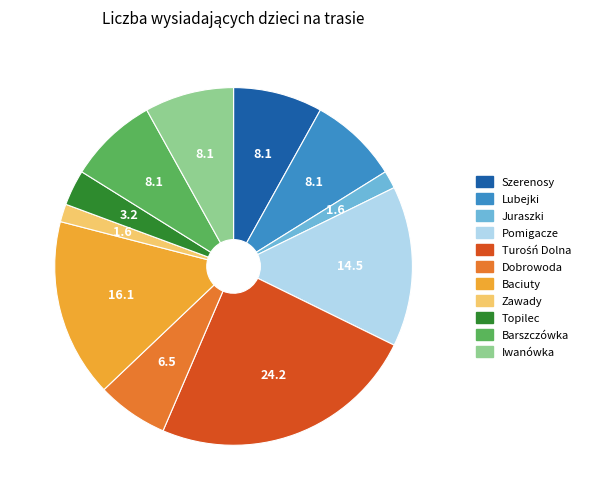

Does any single category account for the majority?

No